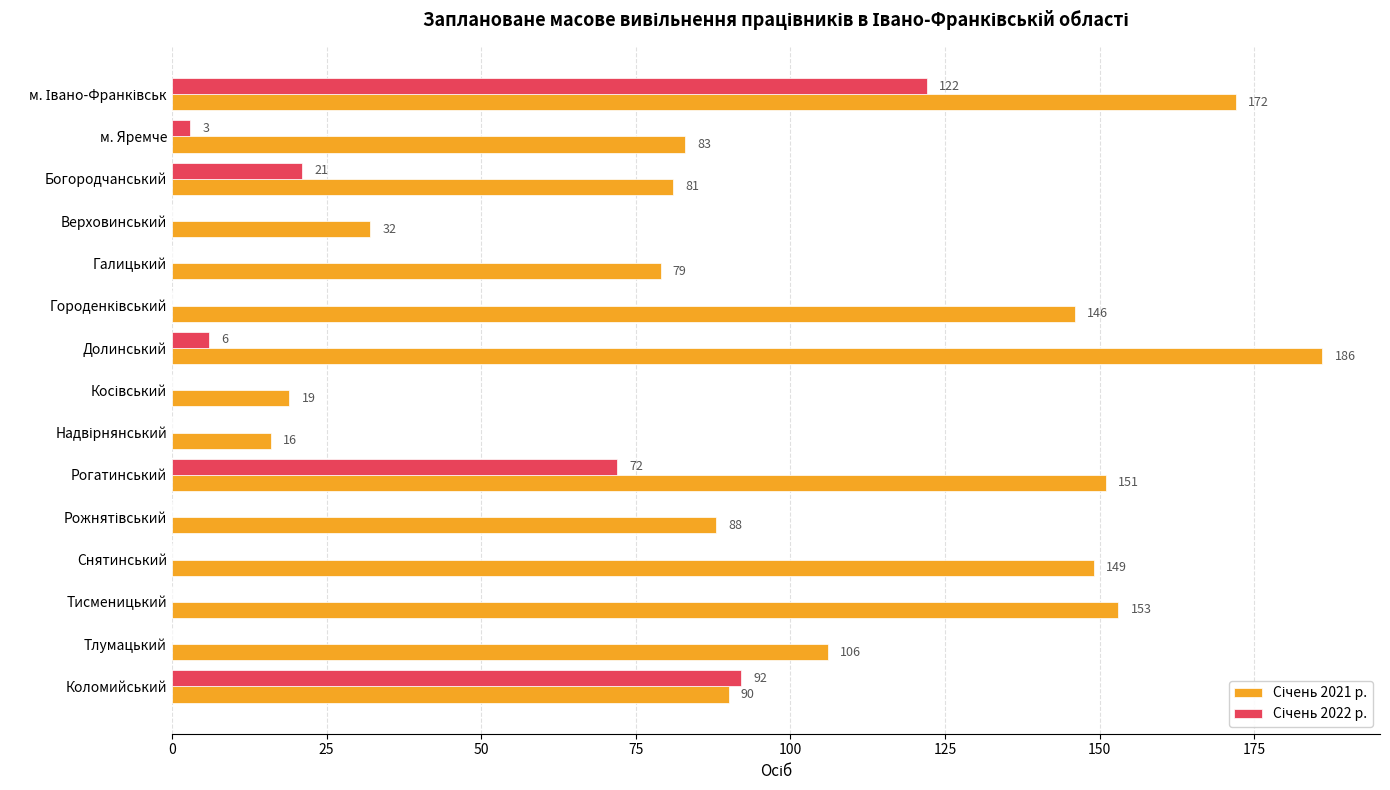

What is the maximum value shown in the chart?

186